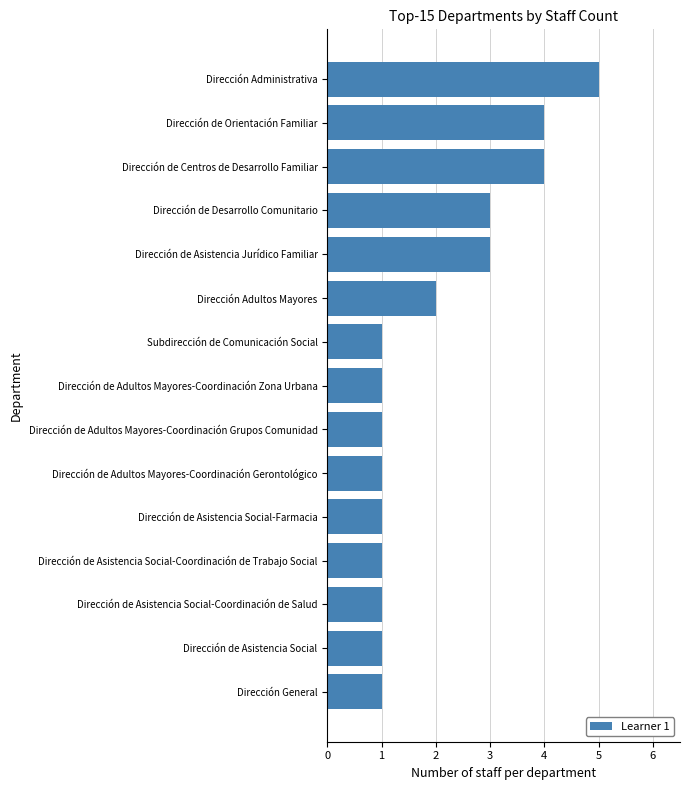

Reading top to bottom, list all the values displayed in this chart.

5	4	4	3	3	2	1	1	1	1	1	1	1	1	1